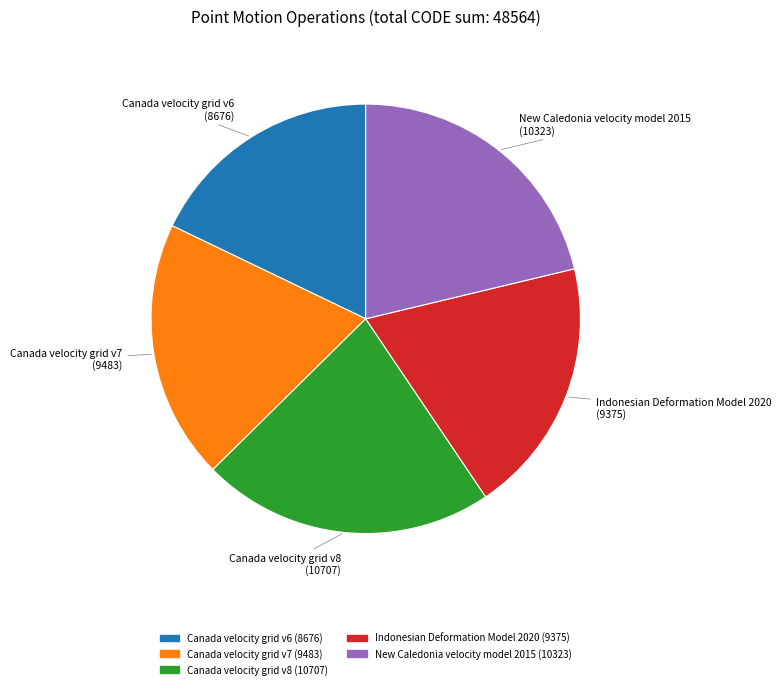

Between Indonesian Deformation Model 2020 and Canada velocity grid v8, which is larger?

Canada velocity grid v8